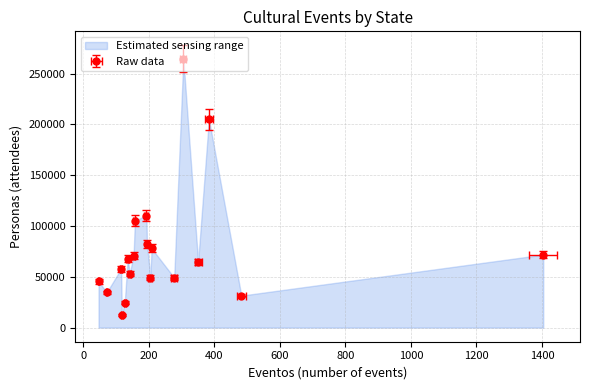

At which label does eventos first exceed 192?

4